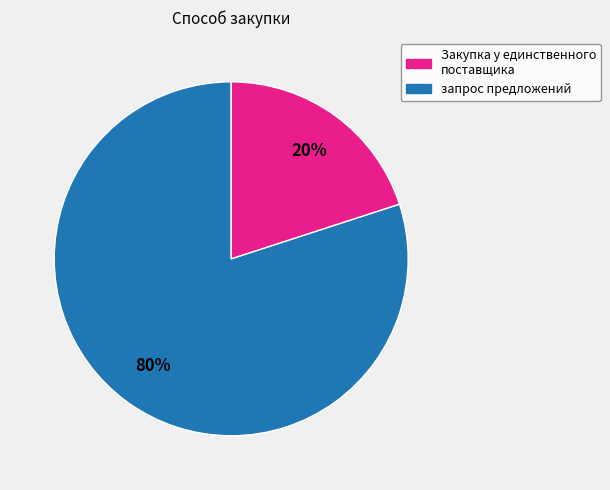

How many segments does this pie chart have?

2